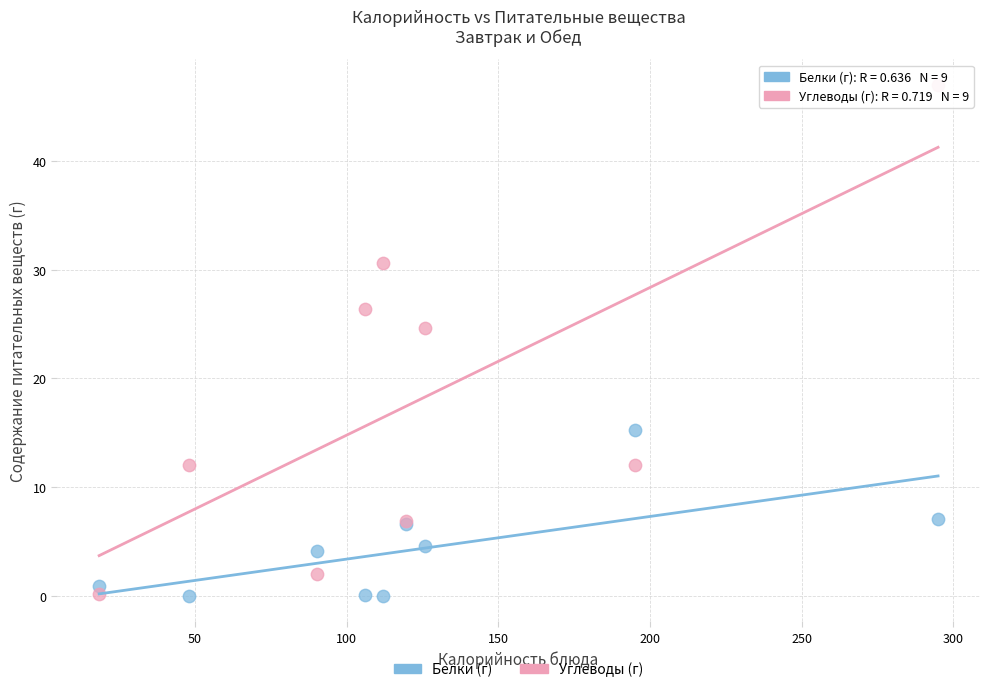

Across all series, what Y value is closest to 23?

24.6